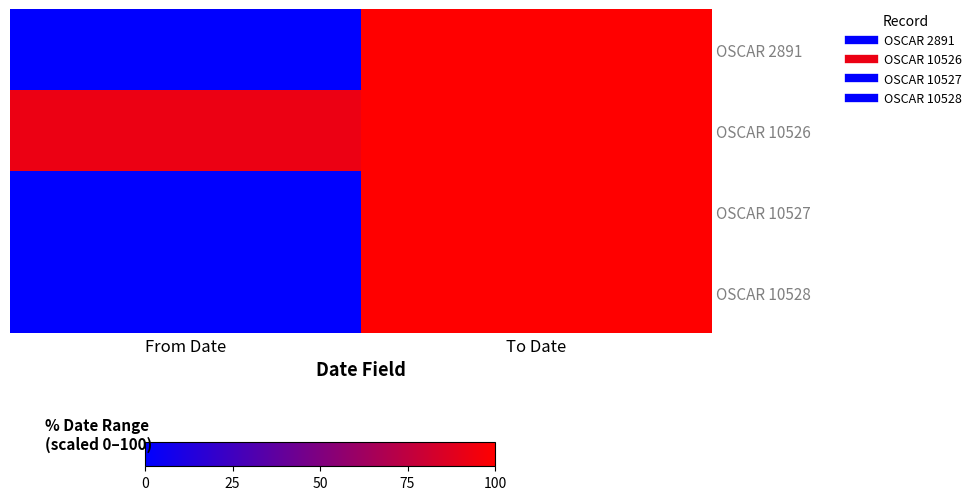

Which series has the largest total across all categories?

OSCAR 10526